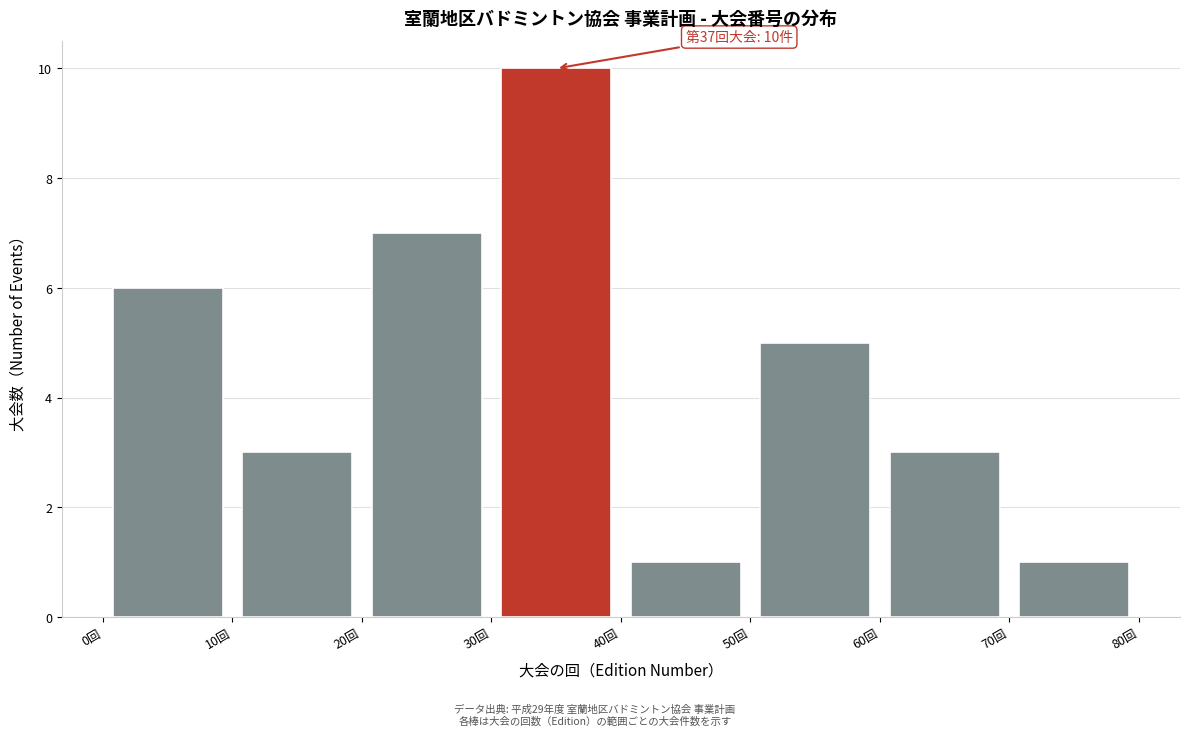

Which range on the x-axis has the tallest bar?

30 to 40